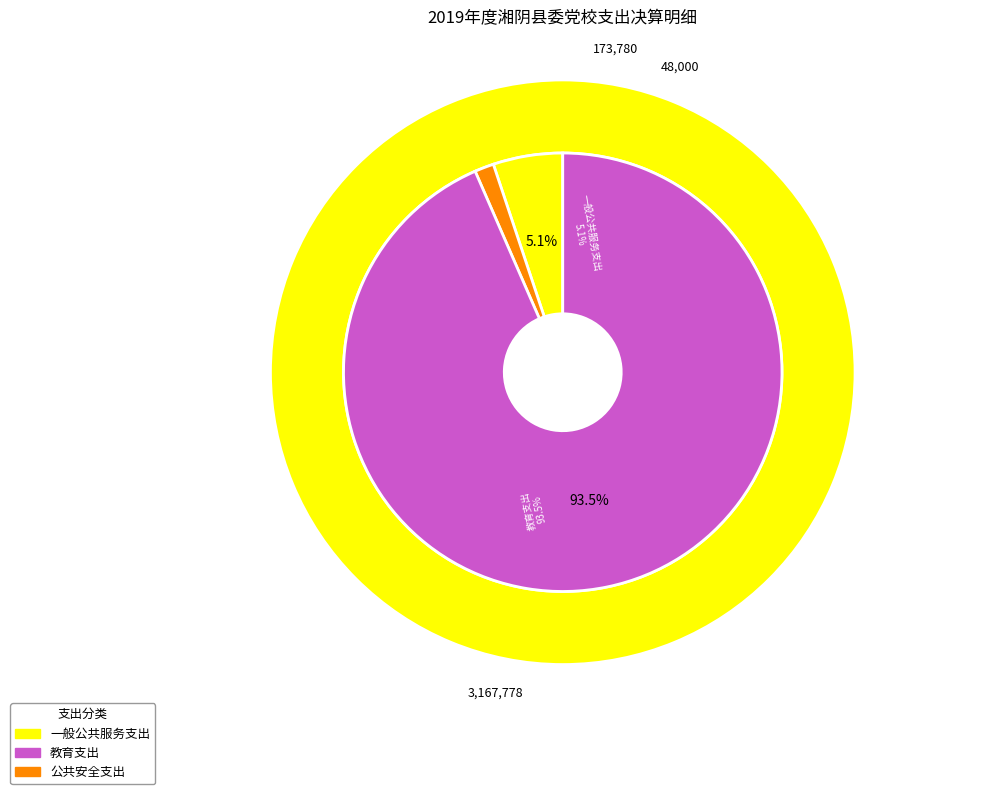

Rank the categories by value from lowest to highest.

公共安全支出, 一般公共服务支出, 教育支出